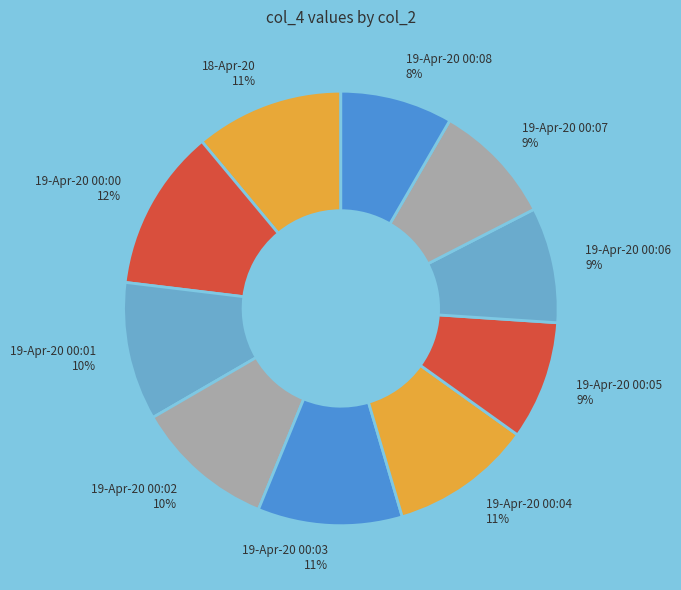

Does 19-Apr-20 00:08 account for over 50% of the chart?

No